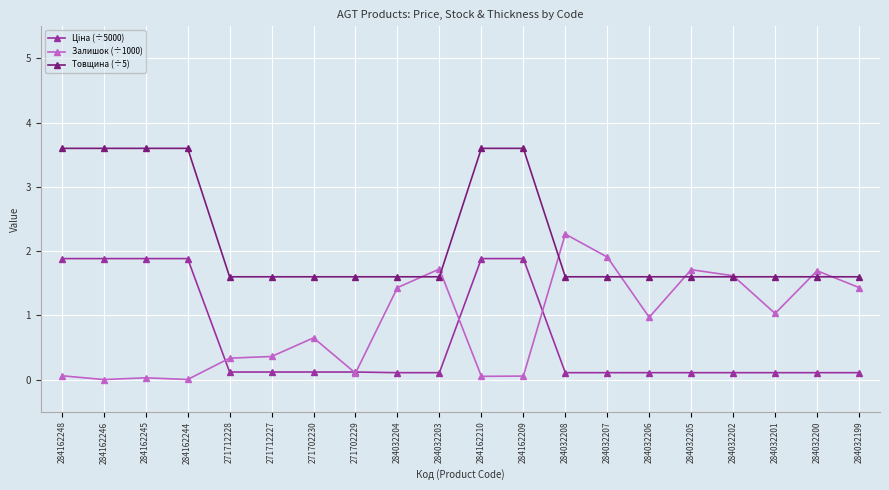

What is the maximum value shown in the chart?

3.6